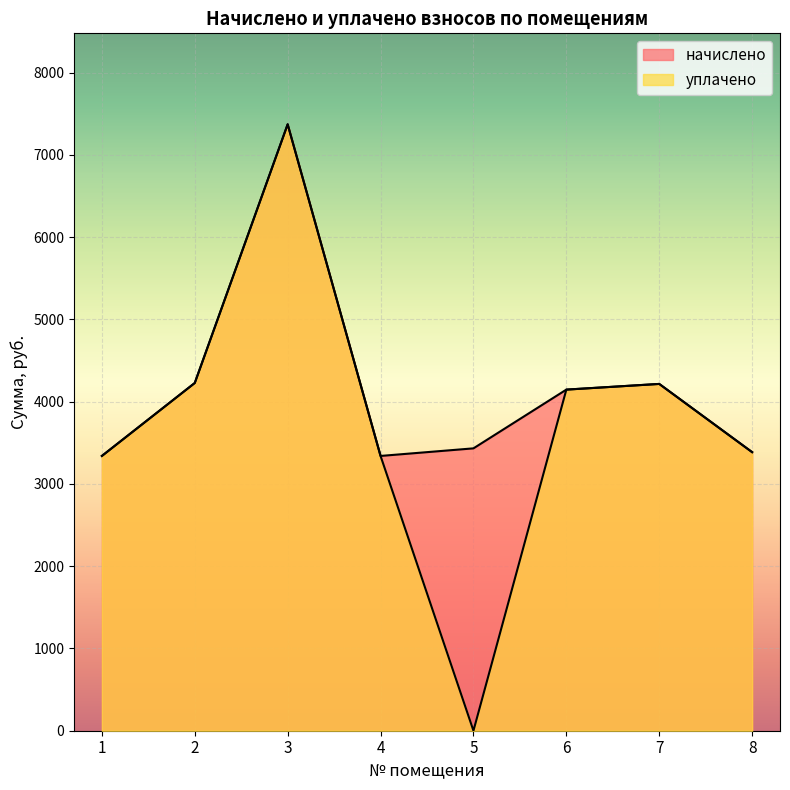

True or false: начислено and уплачено cross at least once.

False